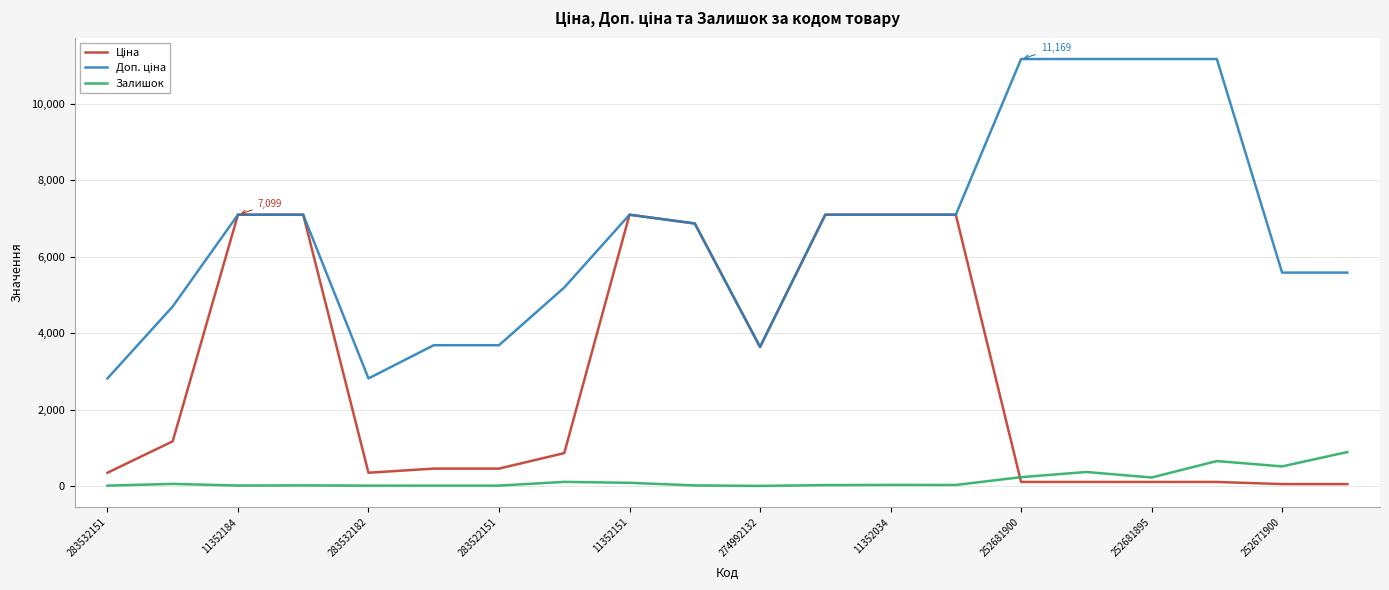

Rank the categories by Залишок value from highest to lowest.

19, 17, 18, 15, 14, 16, 252681900, 252681895, 11352184, 12, 13, 11, 283522151, 252671900, 283532182, 283532151, 11352151, 274992132, 11352034, 10